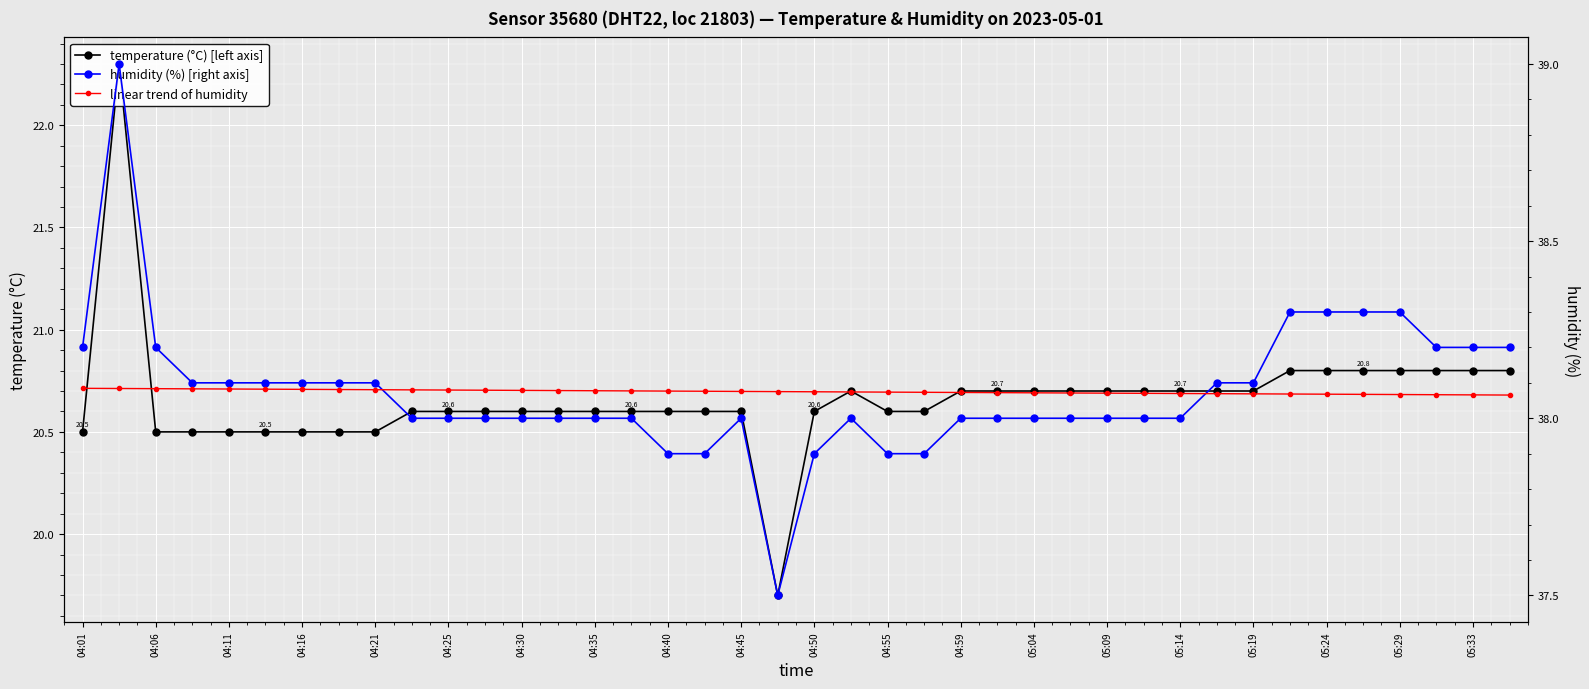

Is it true that linear trend of humidity equals 38.1 at 04:16?

True